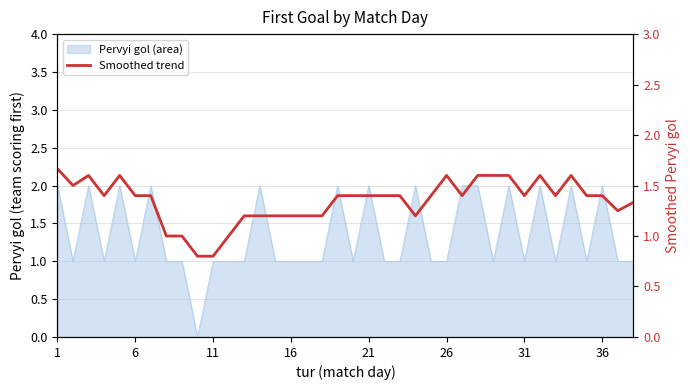

At which label does the data first exceed 1?

1